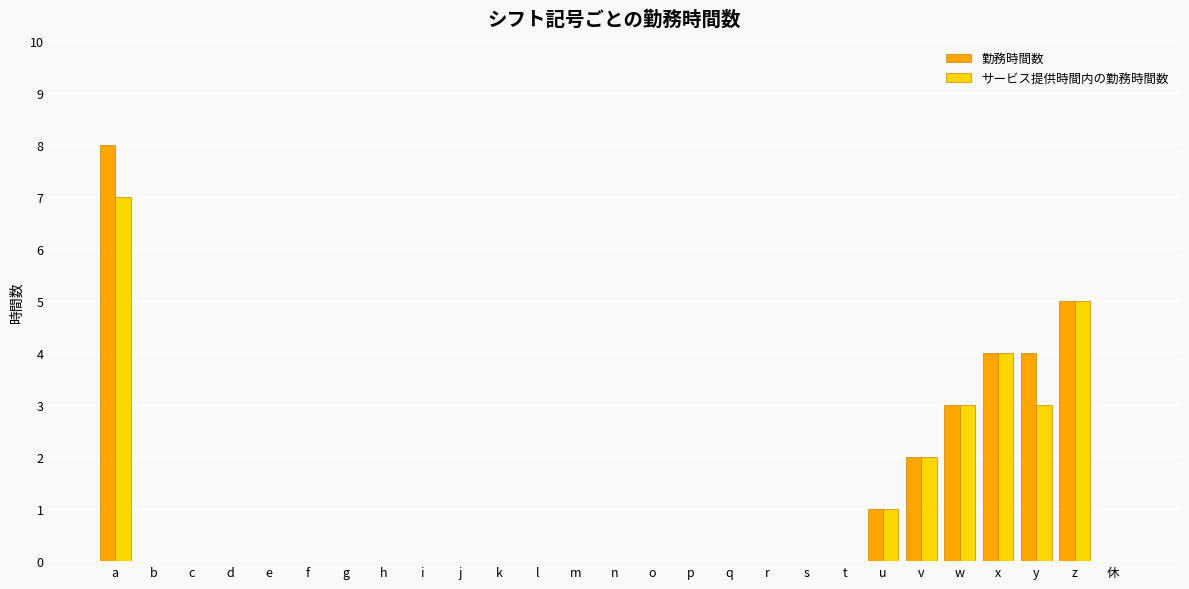

What is the sum of all 勤務時間数 values?

27